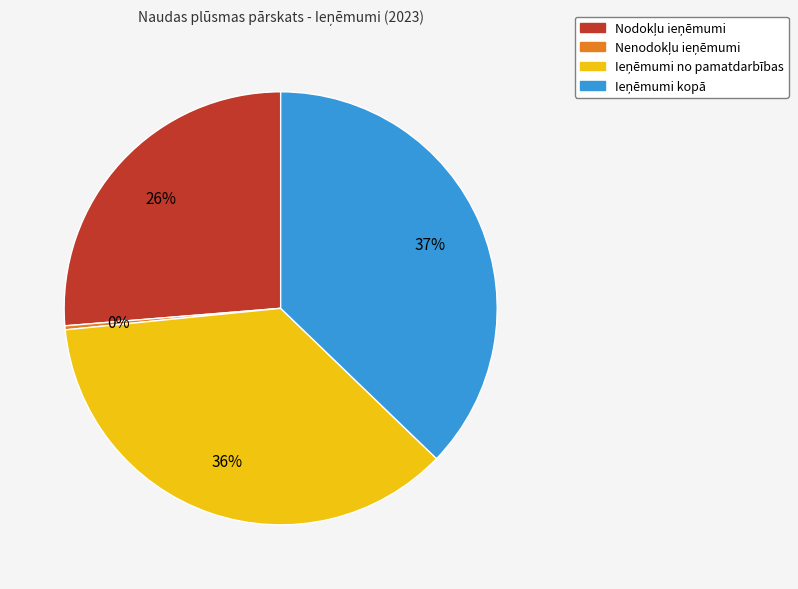

Does any single category account for the majority?

No